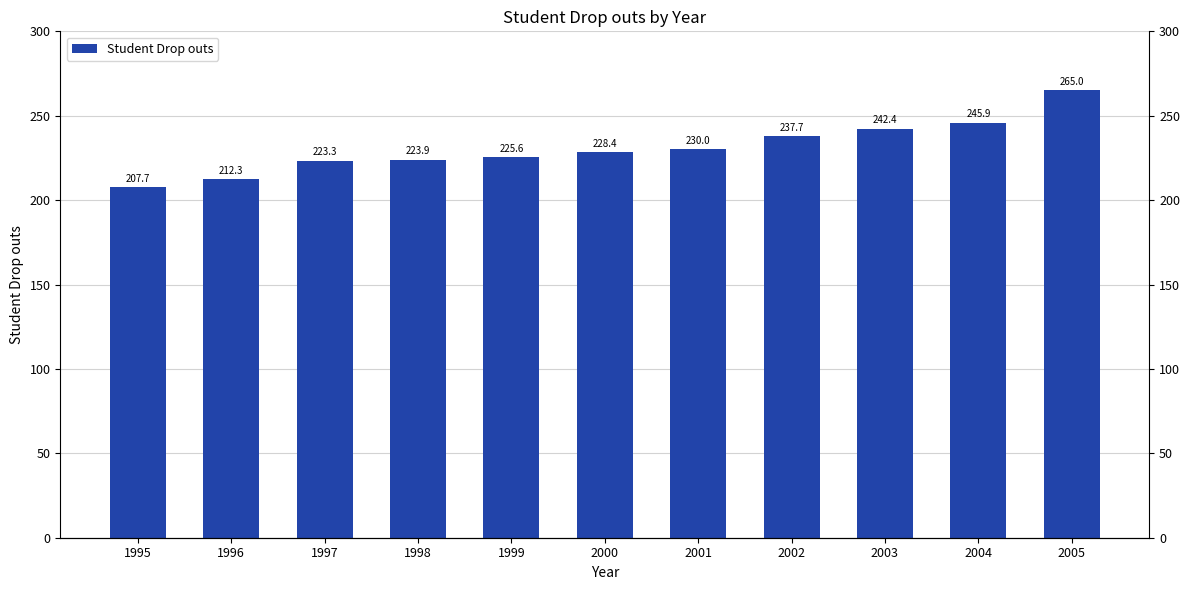

Rank the categories by value from highest to lowest.

2005, 2004, 2003, 2002, 2001, 2000, 1999, 1998, 1997, 1996, 1995